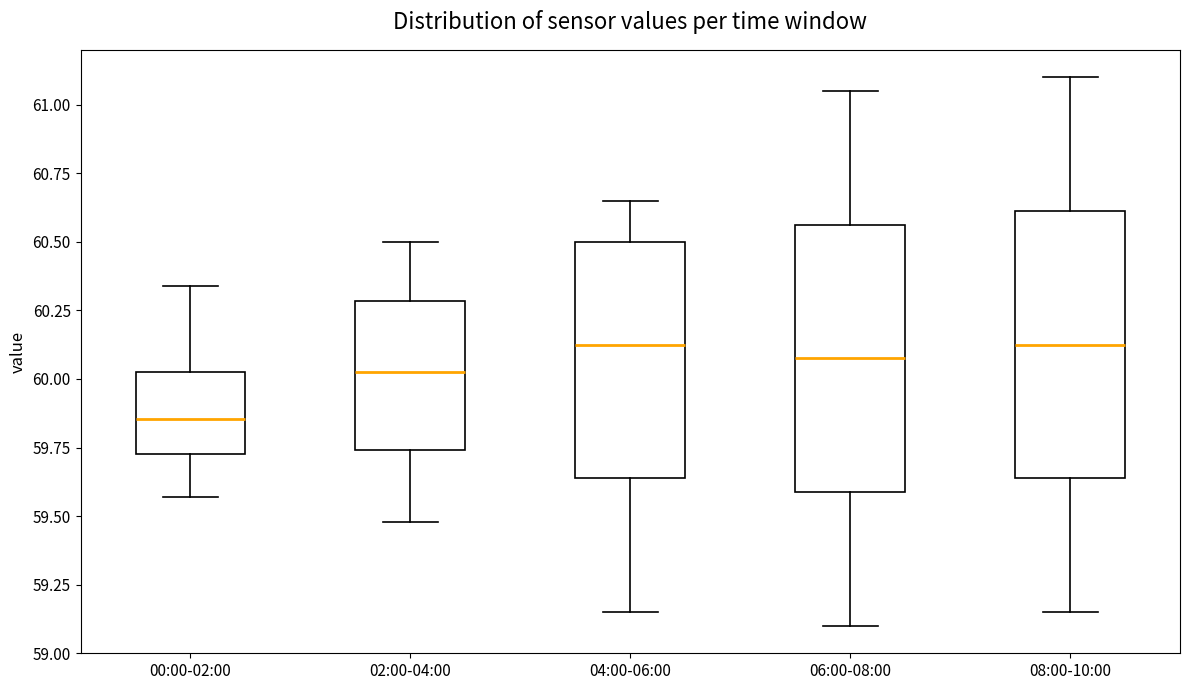

Where is the lower edge of the box for 06:00-08:00 on the y-axis? The values are not printed on the chart, so give them approximately, as read against the axis.

59.60